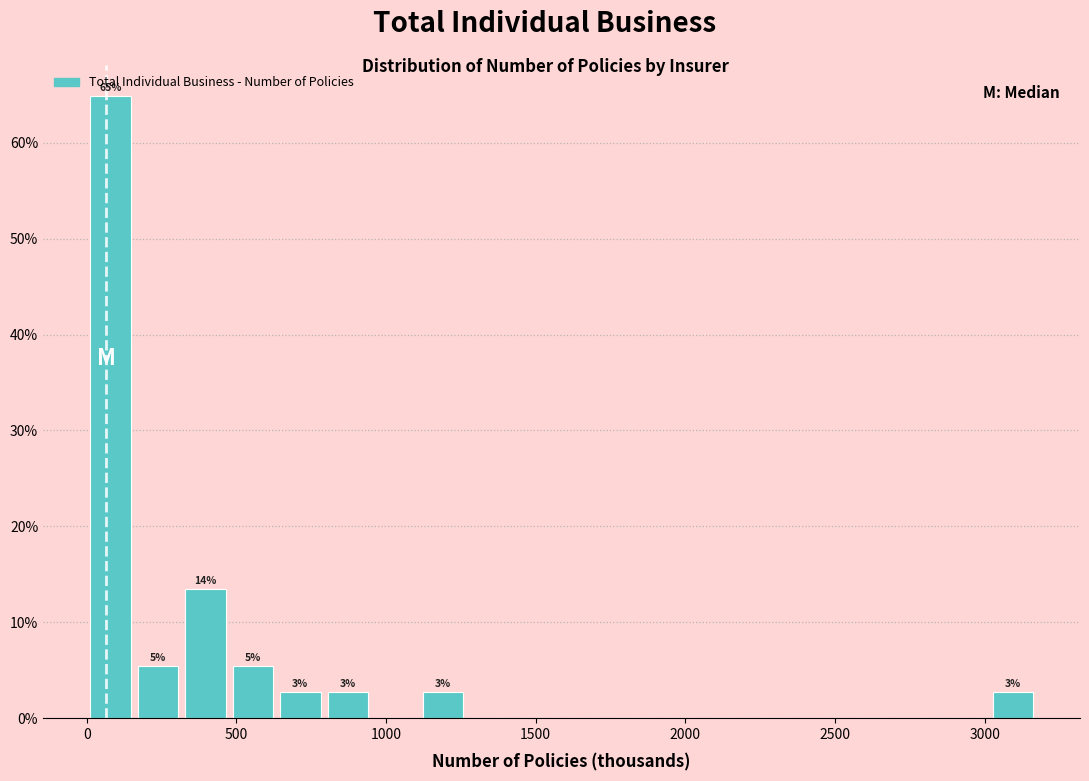

Around what value on the x-axis is the tallest bar? Give the approximate position of its centre, as read against the axis.

100